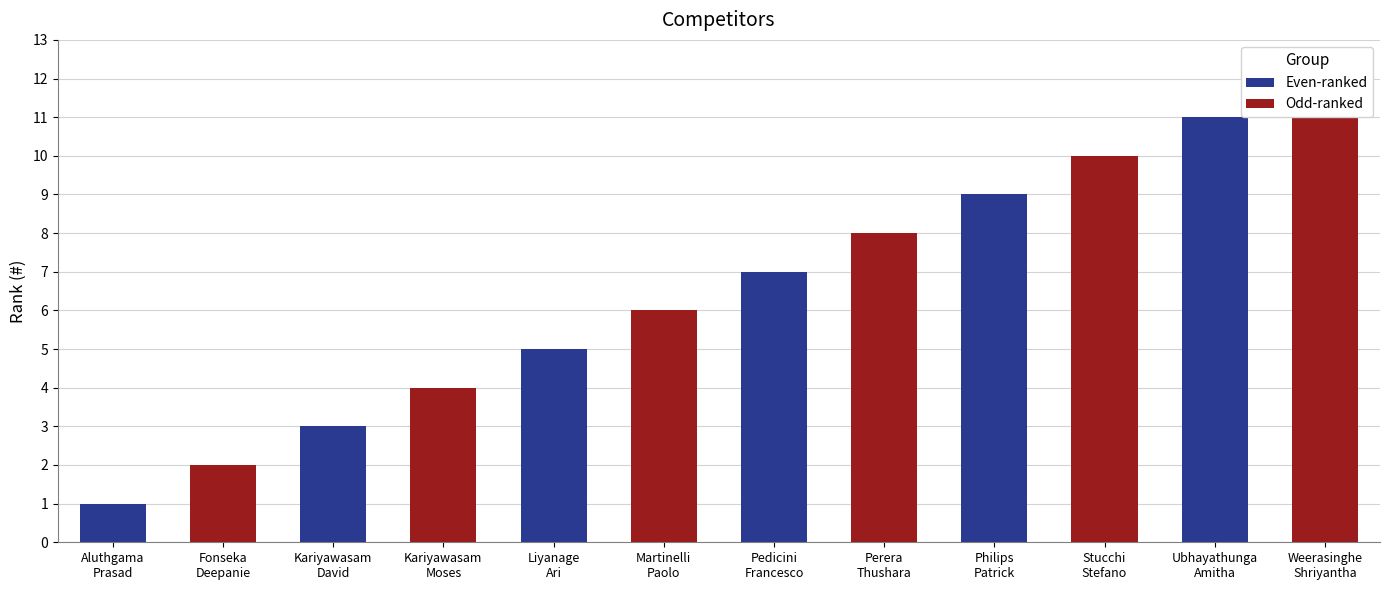

Which series has the largest range (max minus min)?

Even-ranked